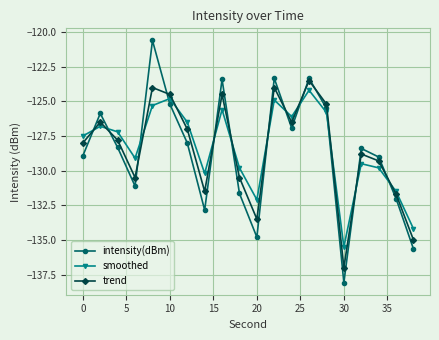

What is the average value of the intensity(dBm) series?

-128.7